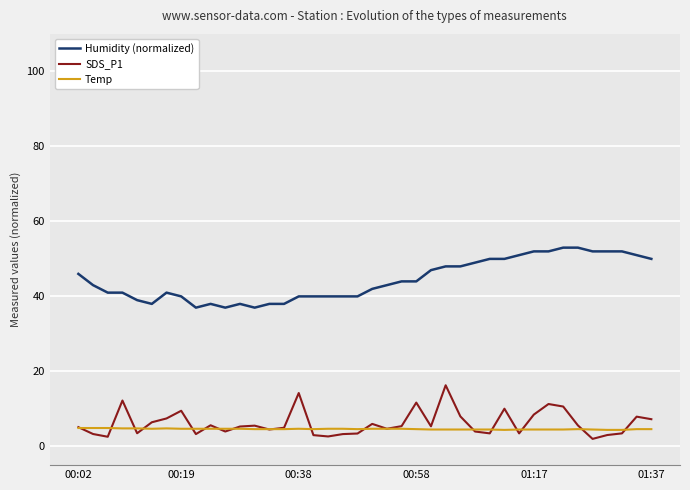

Which series has the largest total across all categories?

Humidity (normalized)